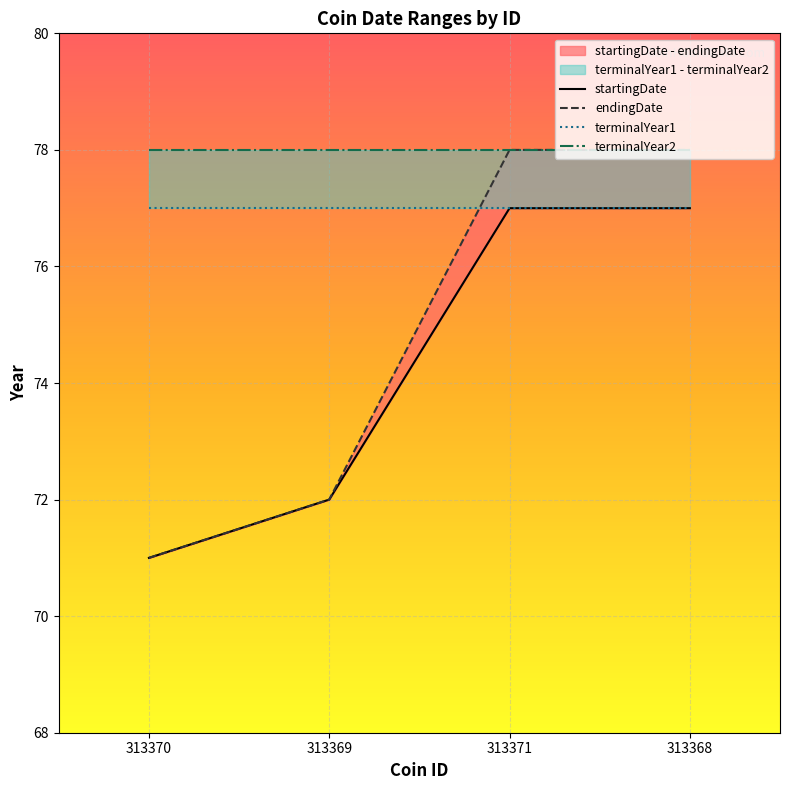

Which series has the largest range (max minus min)?

endingDate